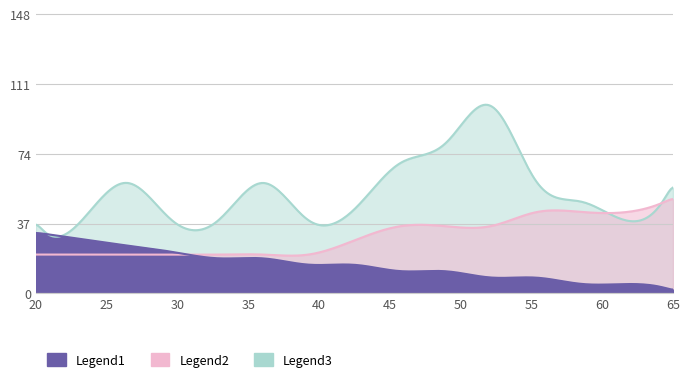

At how many categories does at least one series exceed 35?

15